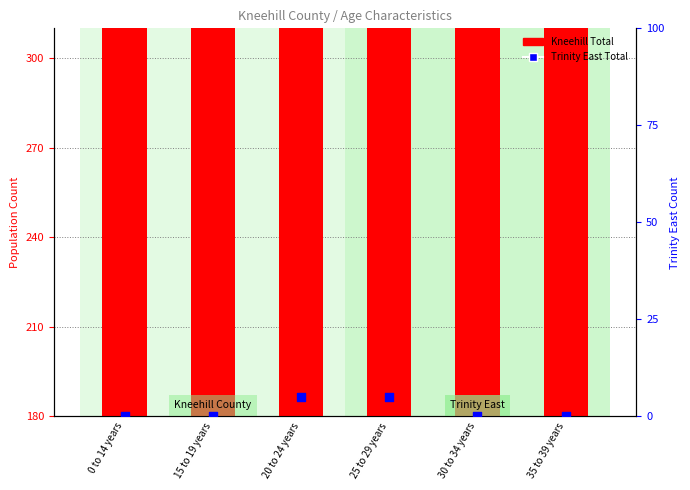

Which series contains the lowest Y value?

Trinity East Total